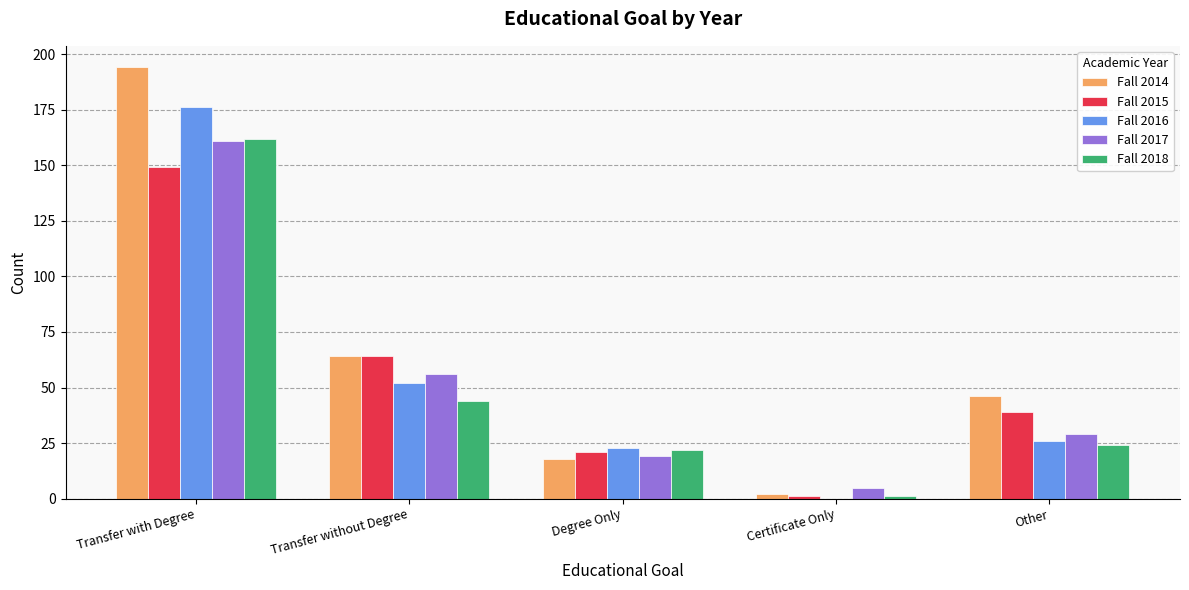

What is the sum of all Fall 2016 values?

277